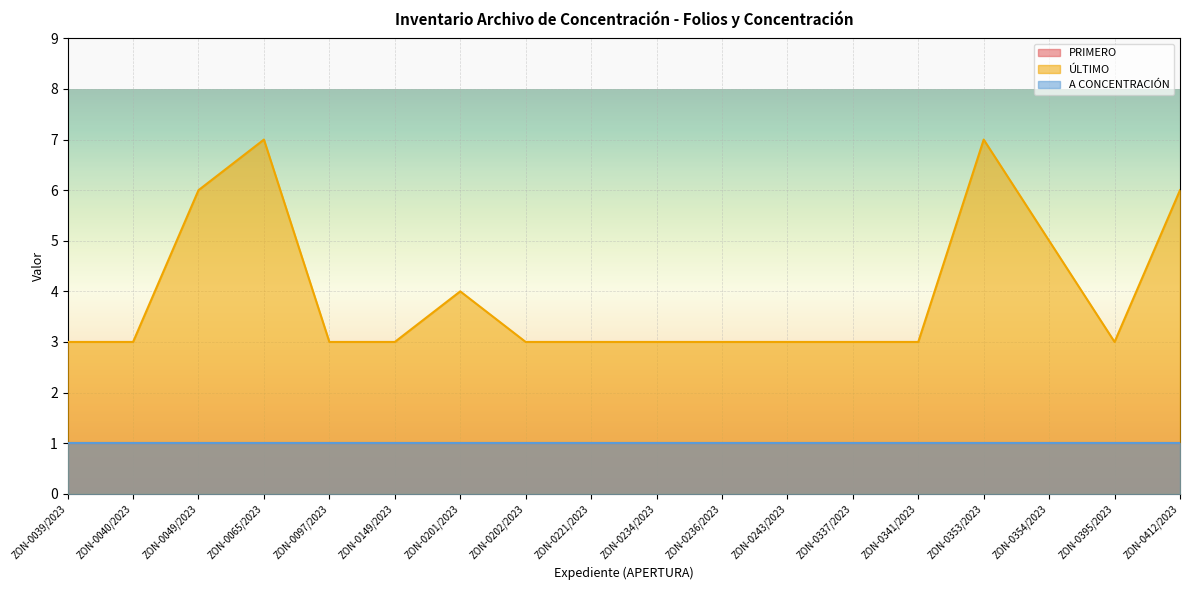

Read the PRIMERO value at ZON-0097/2023.

1